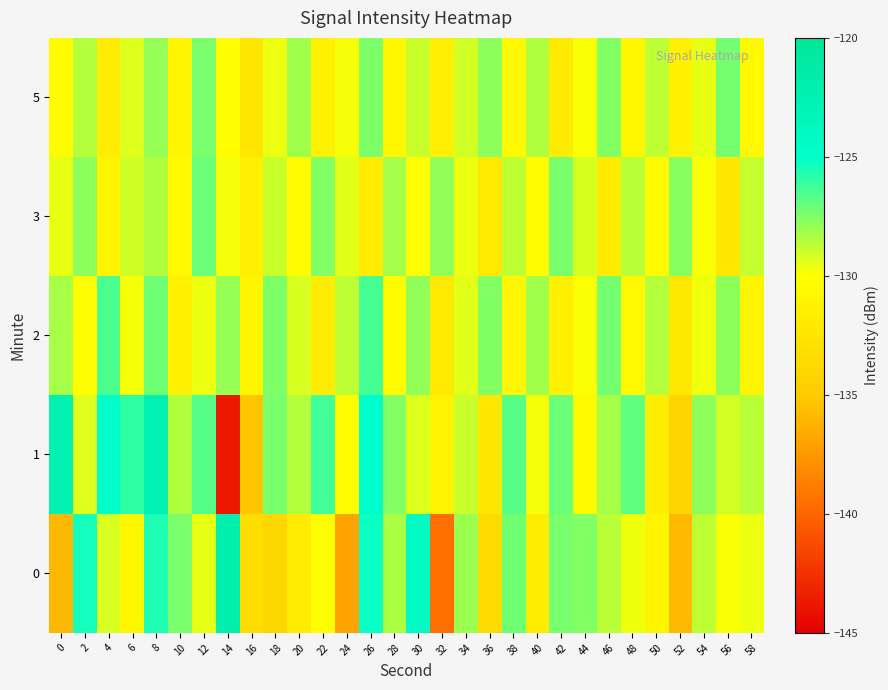

Which series has the widest spread of values?

1